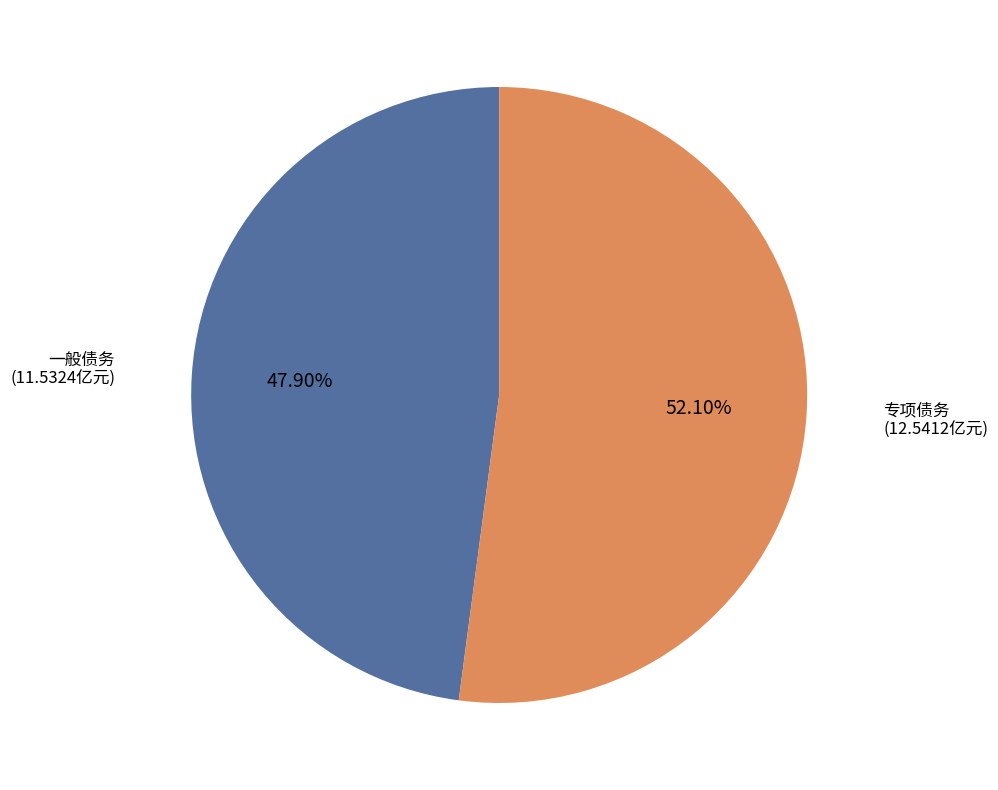

What percentage is the 一般债务 slice, to the nearest percent?

48%